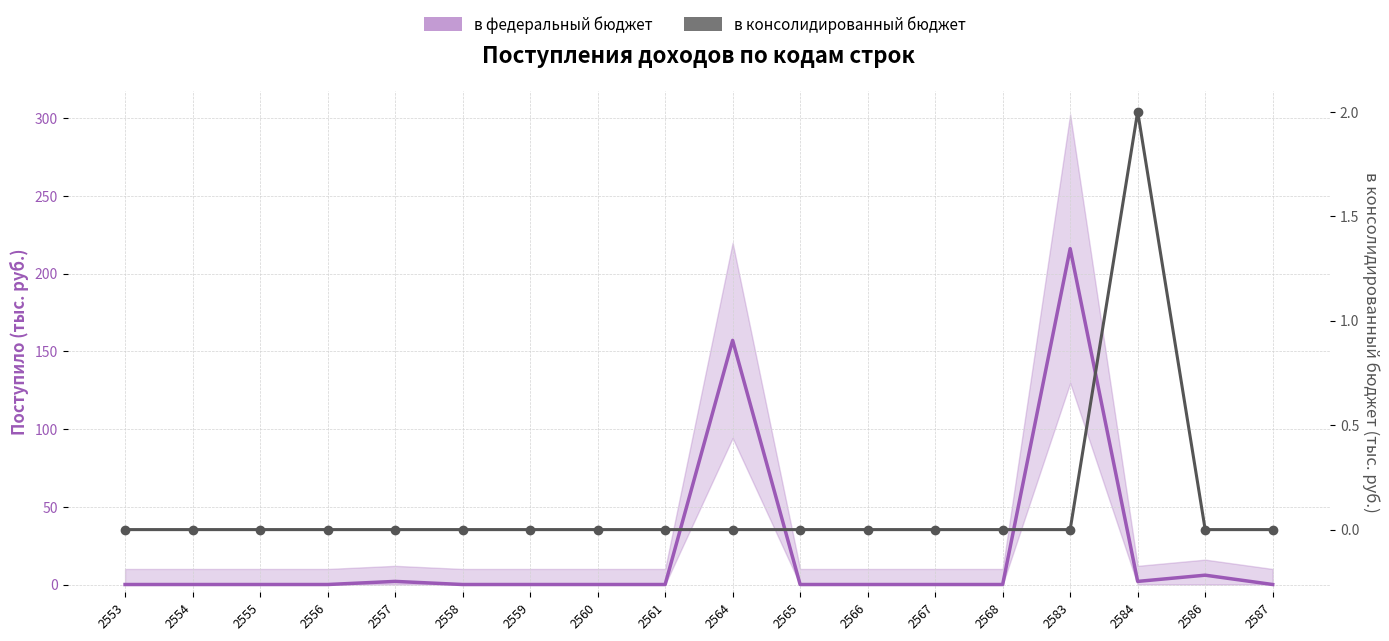

What is the sum of all в федеральный бюджет values?

383